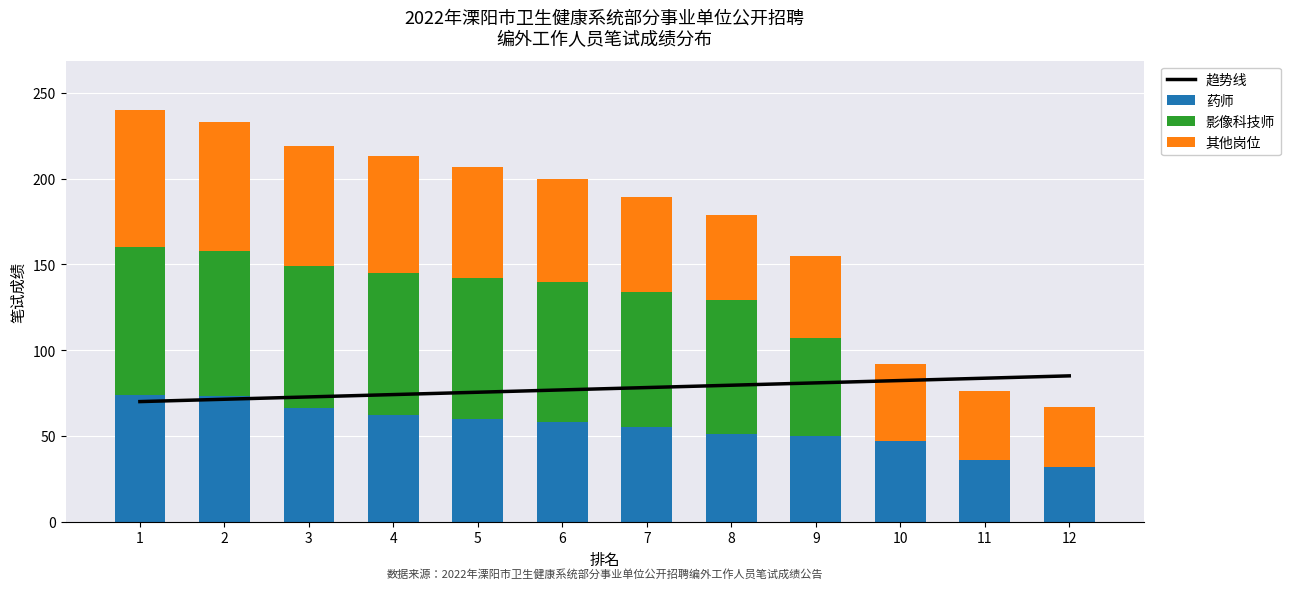

What is the maximum value for 趋势线?

85.0